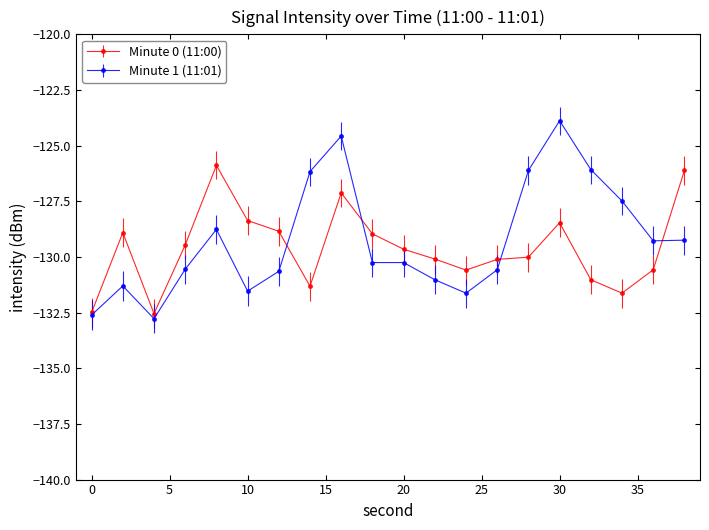

What is the value of the Minute 1 (11:01) point at the 12th from the left?

-131.0